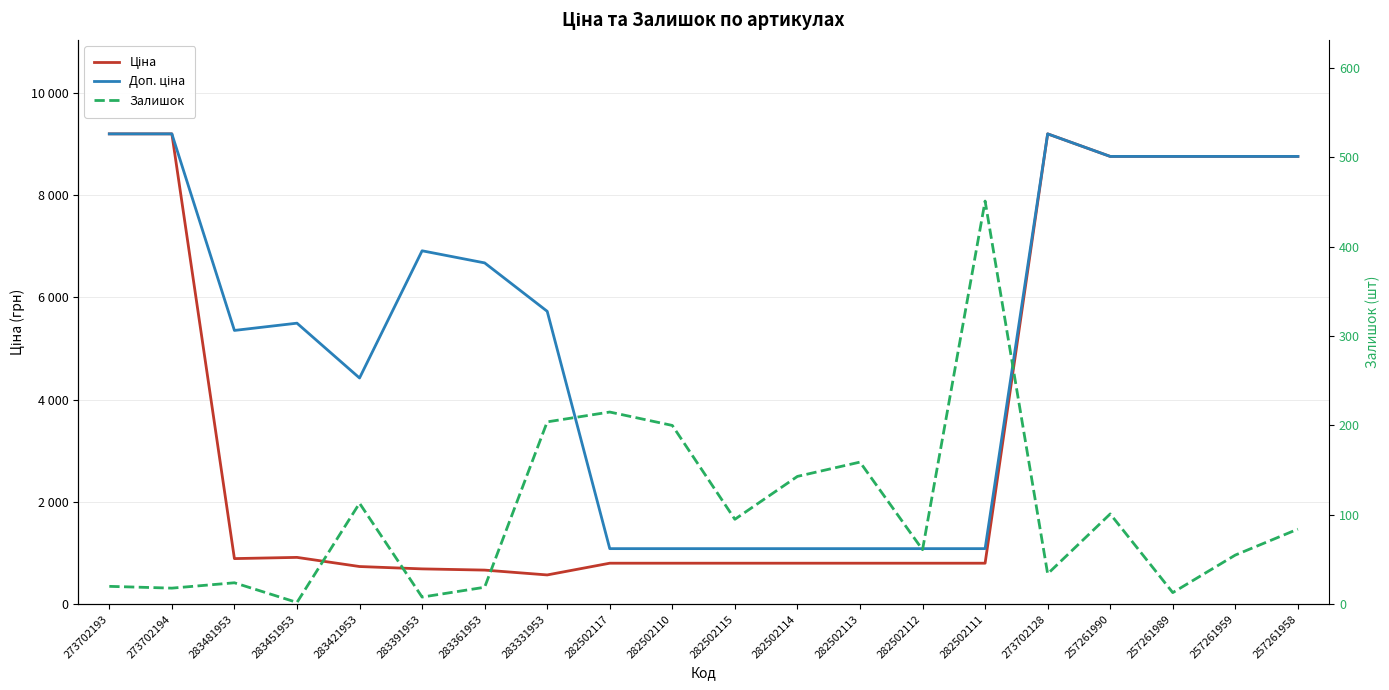

What is the difference between the maximum and minimum values in the Залишок series?

449.0